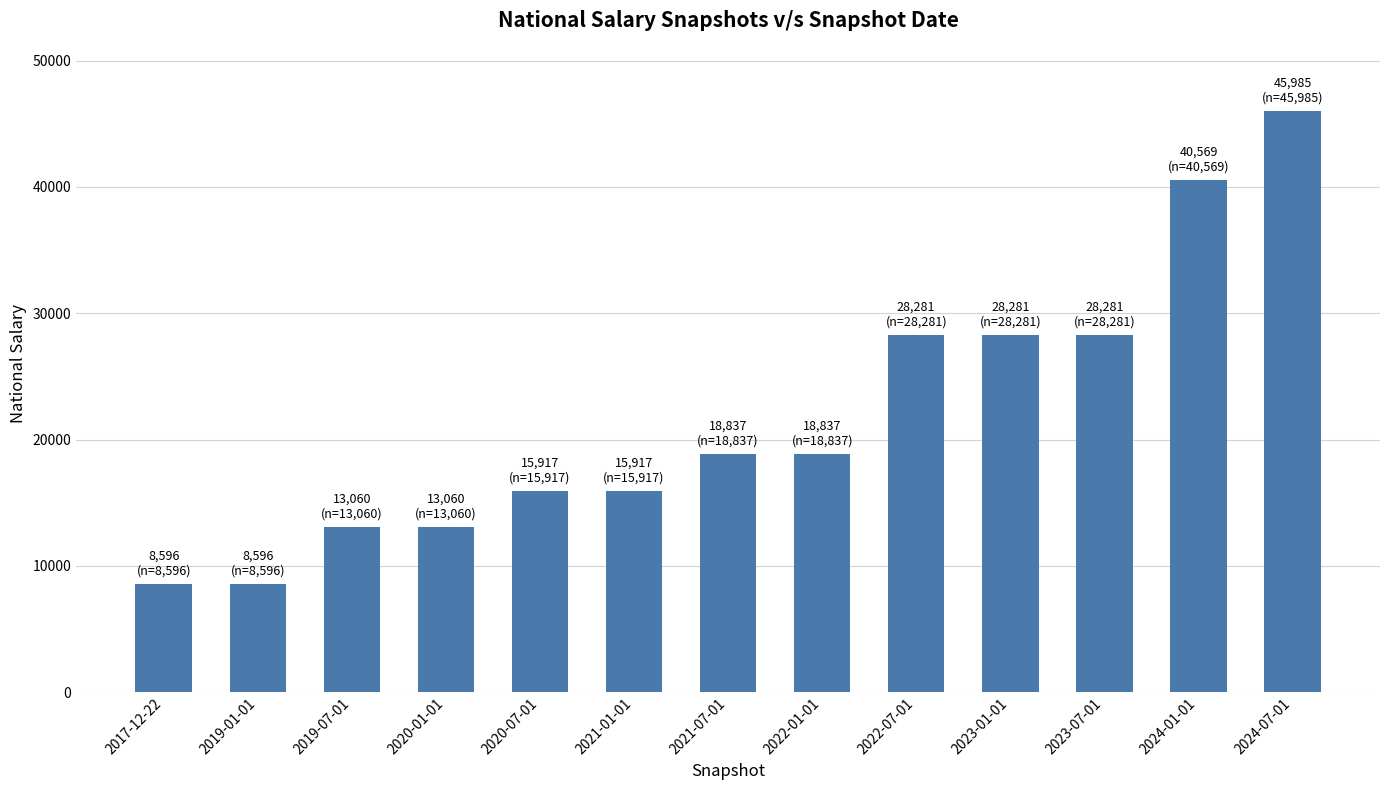

What is the average value?

21863